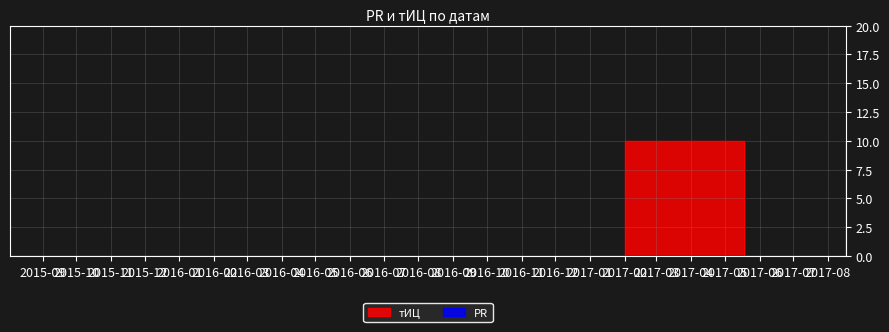

Count the values in the range 0 to 10.

4